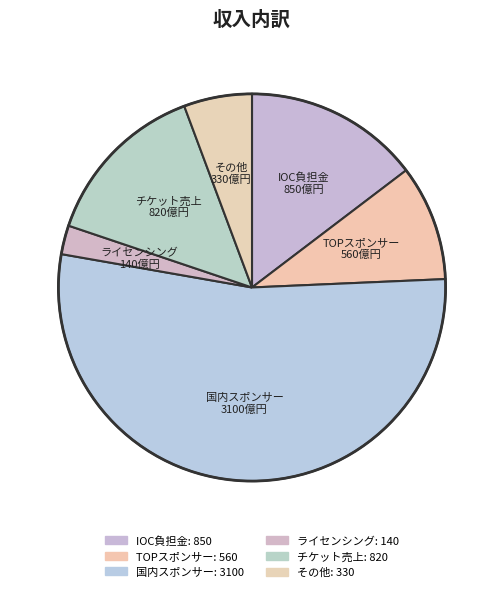

How many slices are in this pie chart?

6